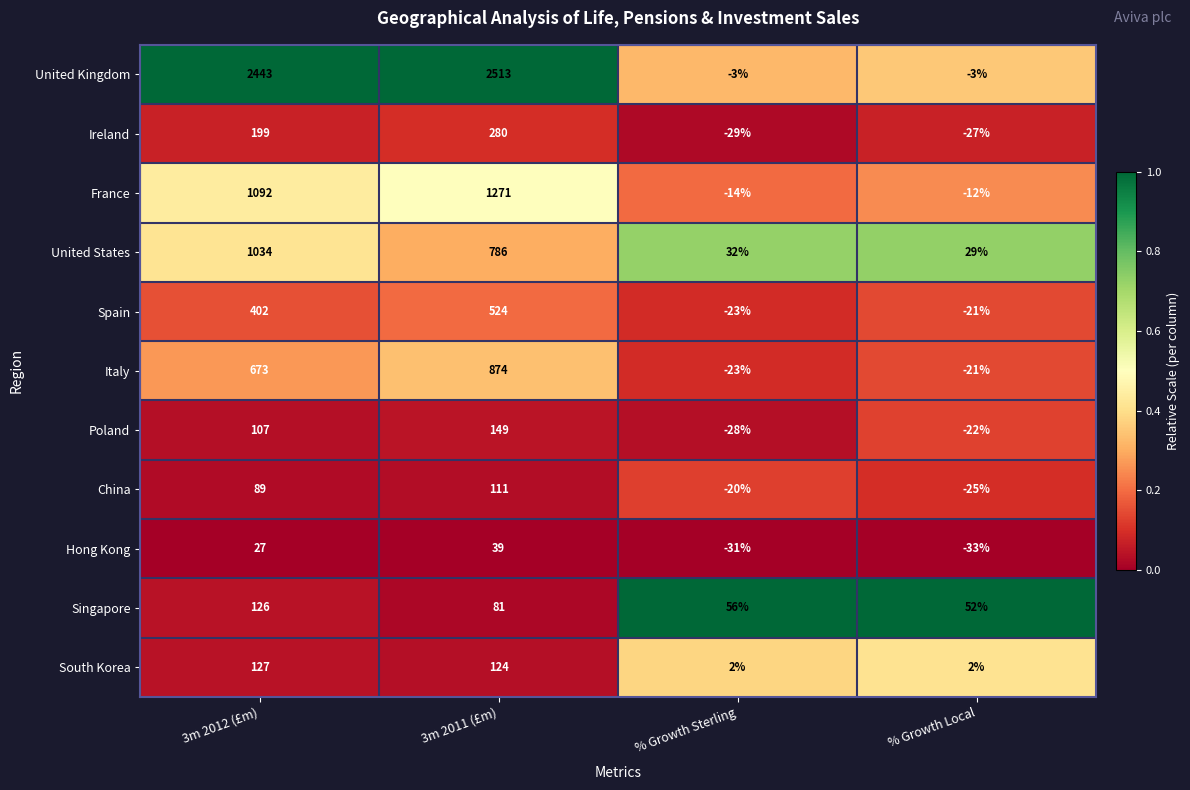

Rank the series at 3m 2012 (£m) from lowest to highest value.

Hong Kong, China, Poland, Singapore, South Korea, Ireland, Spain, Italy, United States, France, United Kingdom